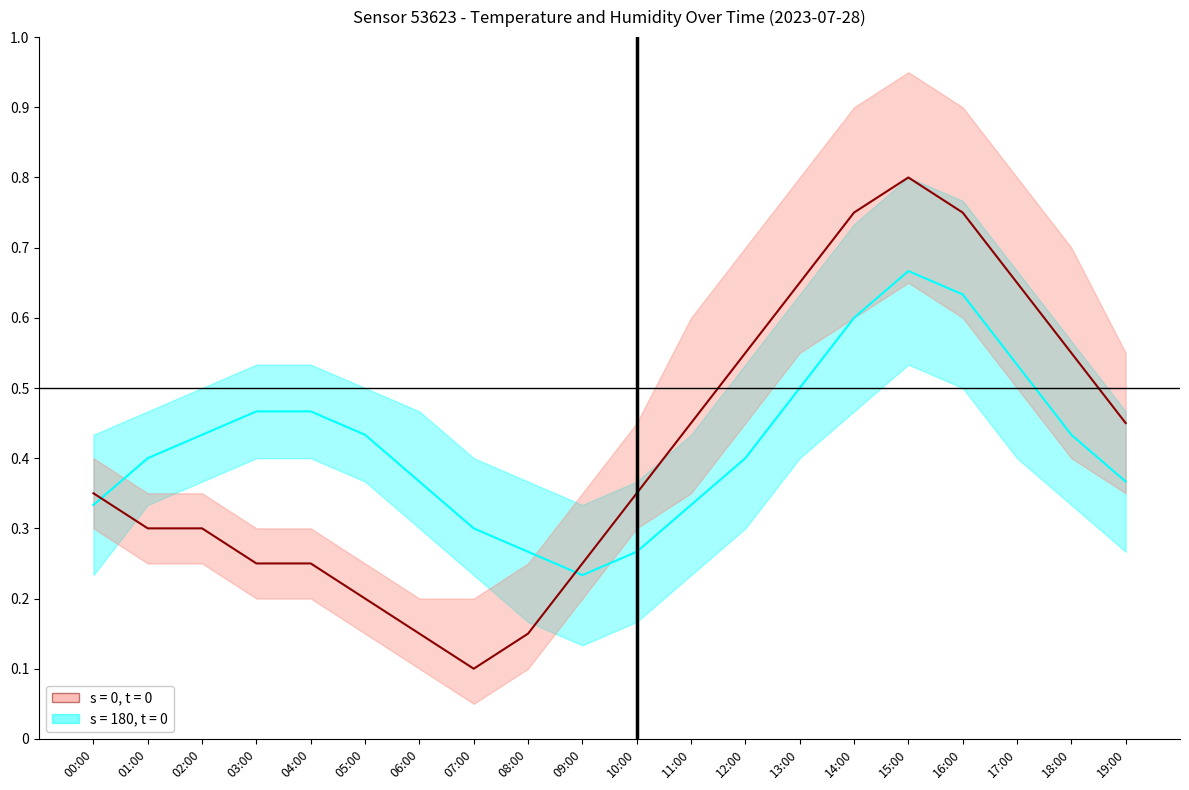

What position from the right is 11:00?

9